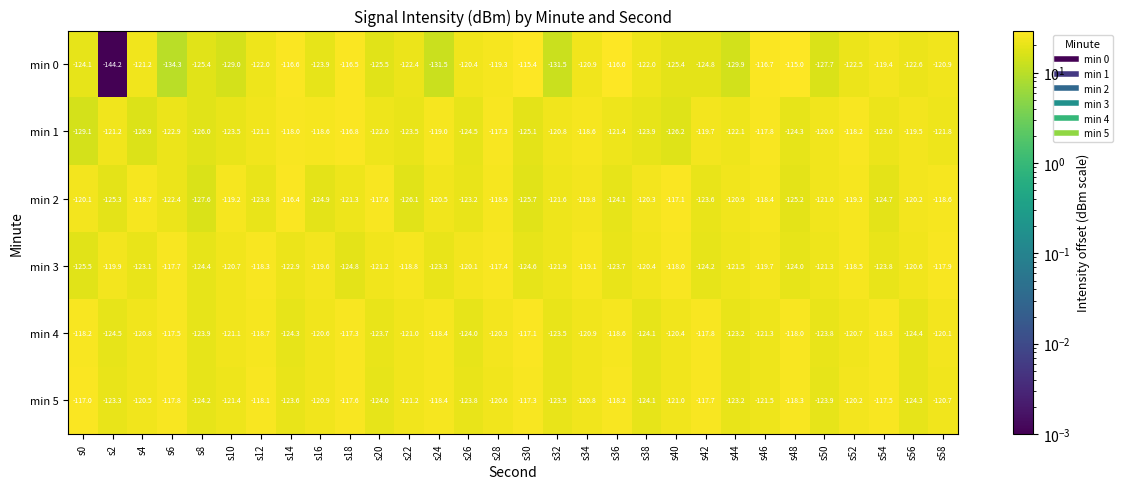

Is it true that min 5 equals -45.3 at s52?

False